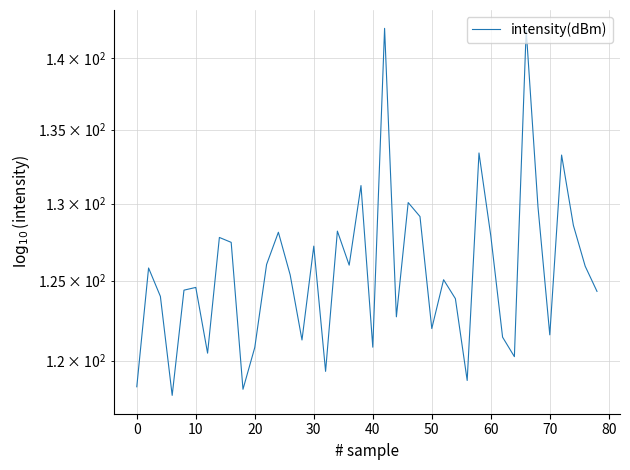

How many lines are shown in the chart?

1